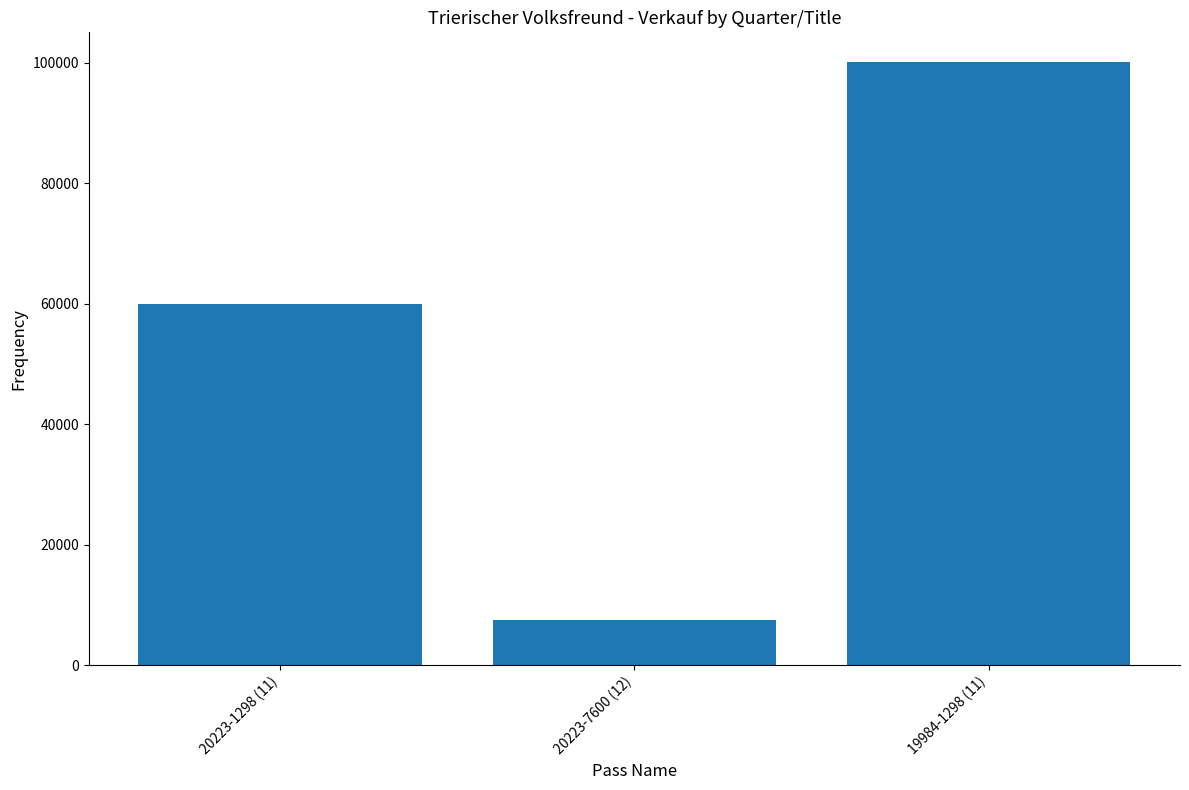

How many categories are shown in the chart?

3